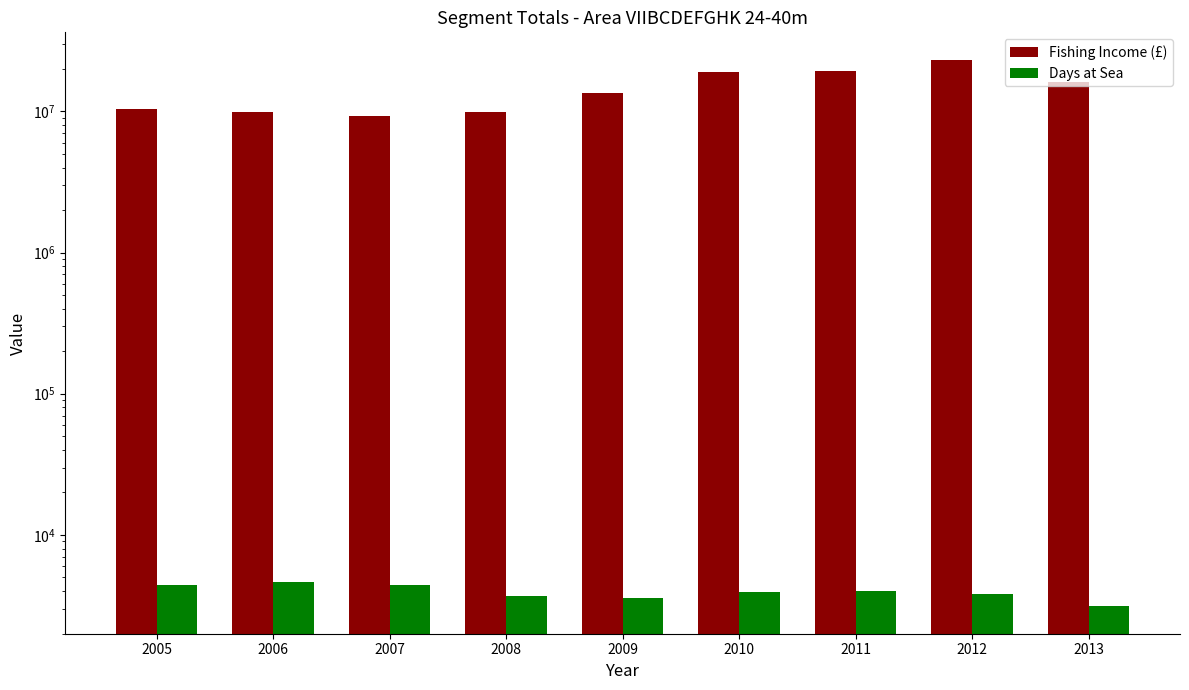

Are the bars grouped side by side (vs. stacked)?

Yes